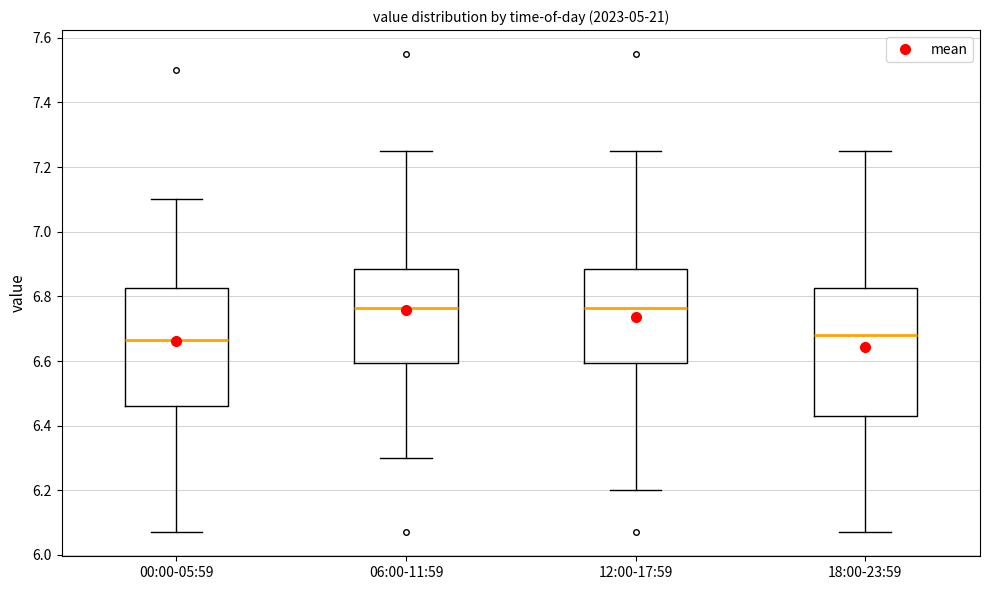

Reading left to right, transcribe this box plot: for each box, give where its median line is, the range the box spans, and where its two whiskers end, as read against the y-axis. The values are not printed on the chart, so give them approximately, as read against the axis.

00:00-05:59: median 6.66, box 6.46 to 6.82, whiskers 6.08 to 7.10
06:00-11:59: median 6.76, box 6.60 to 6.88, whiskers 6.30 to 7.26
12:00-17:59: median 6.76, box 6.60 to 6.88, whiskers 6.20 to 7.26
18:00-23:59: median 6.68, box 6.44 to 6.82, whiskers 6.08 to 7.26